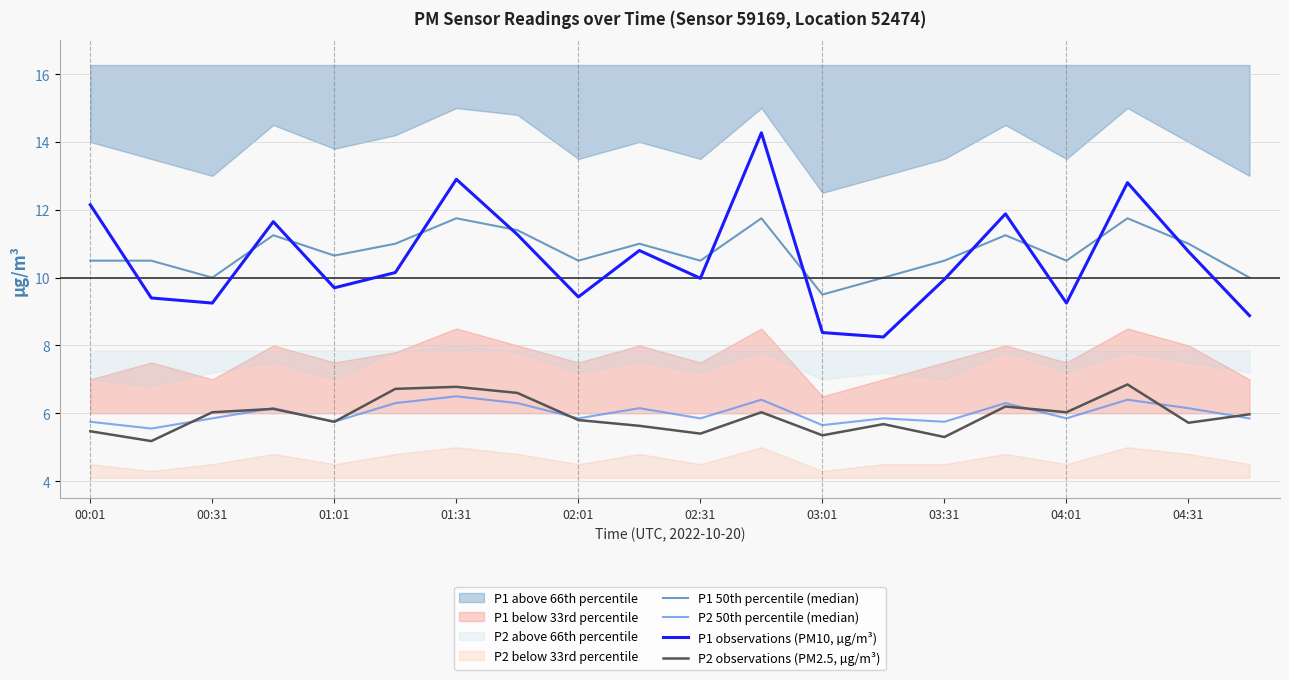

How many lines are shown in the chart?

4